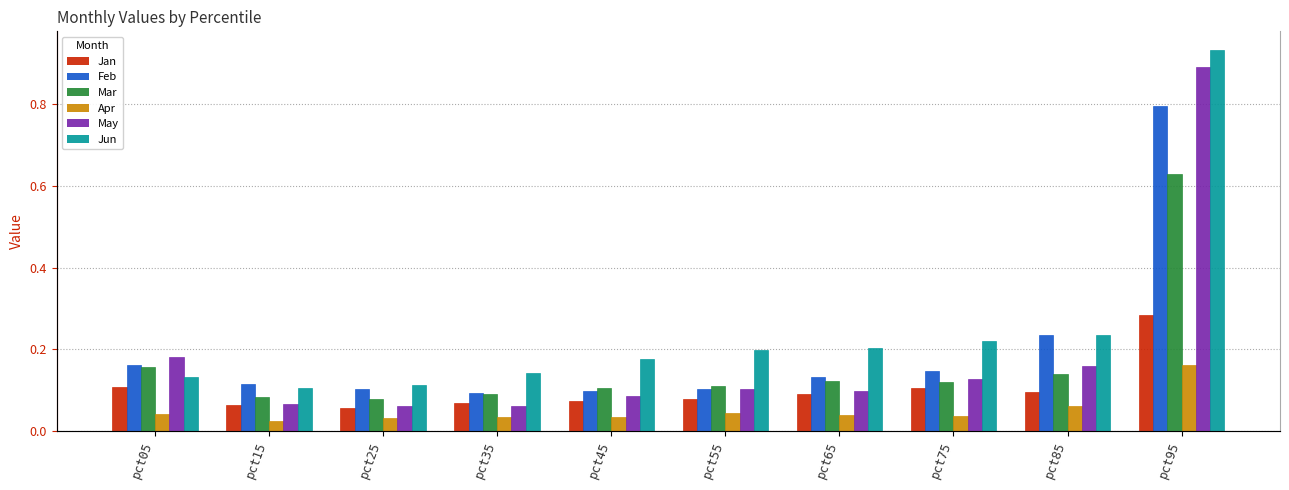

What is the greatest value displayed?

0.9